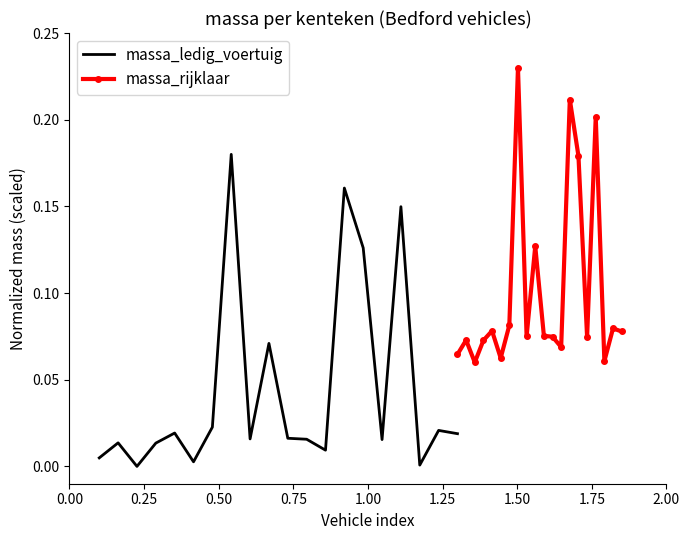

How many massa_rijklaar values are between 0 and 1?

20